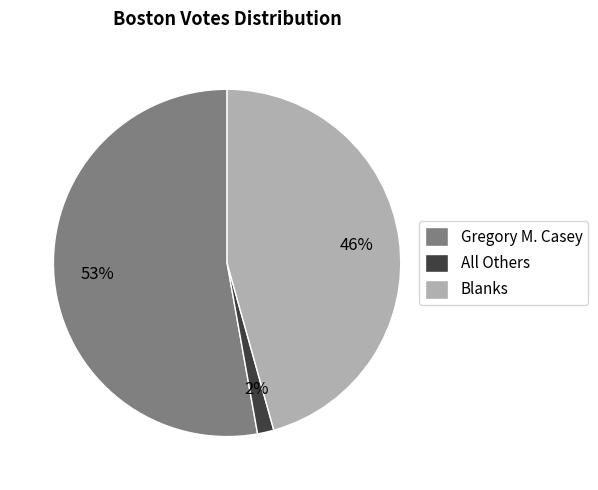

To the nearest percent, what is the combined percentage of Gregory M. Casey and Blanks?

98%